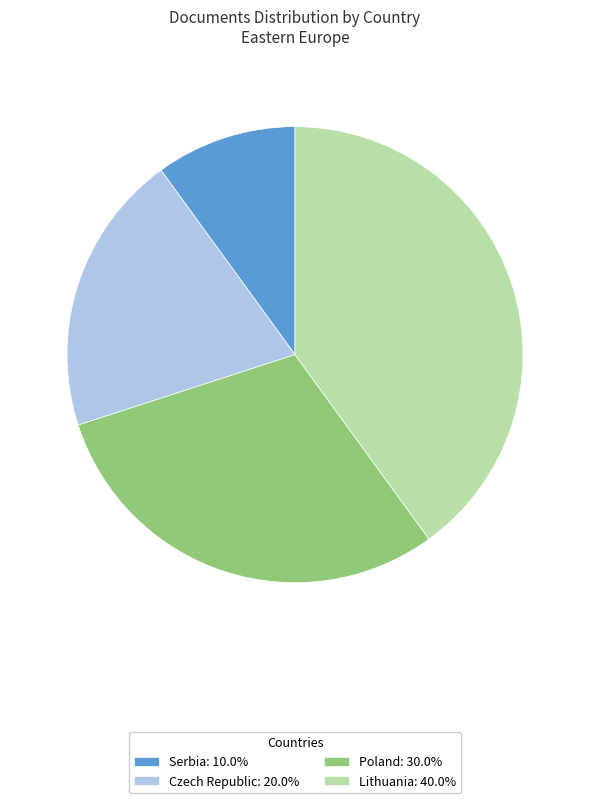

Approximately how many times larger is the value at Czech Republic: 20.0% compared to Lithuania: 40.0%?

0.5